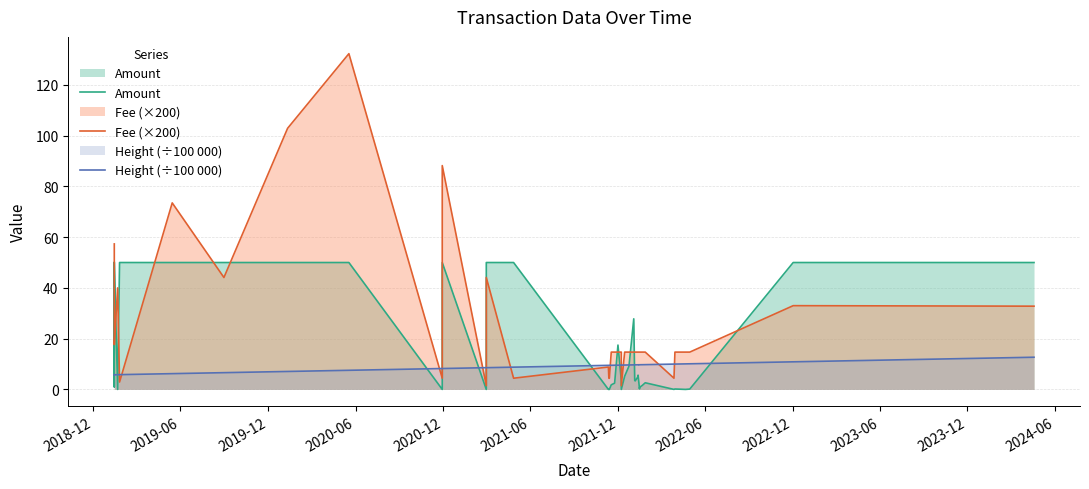

At how many categories does at least one series exceed 20?

15